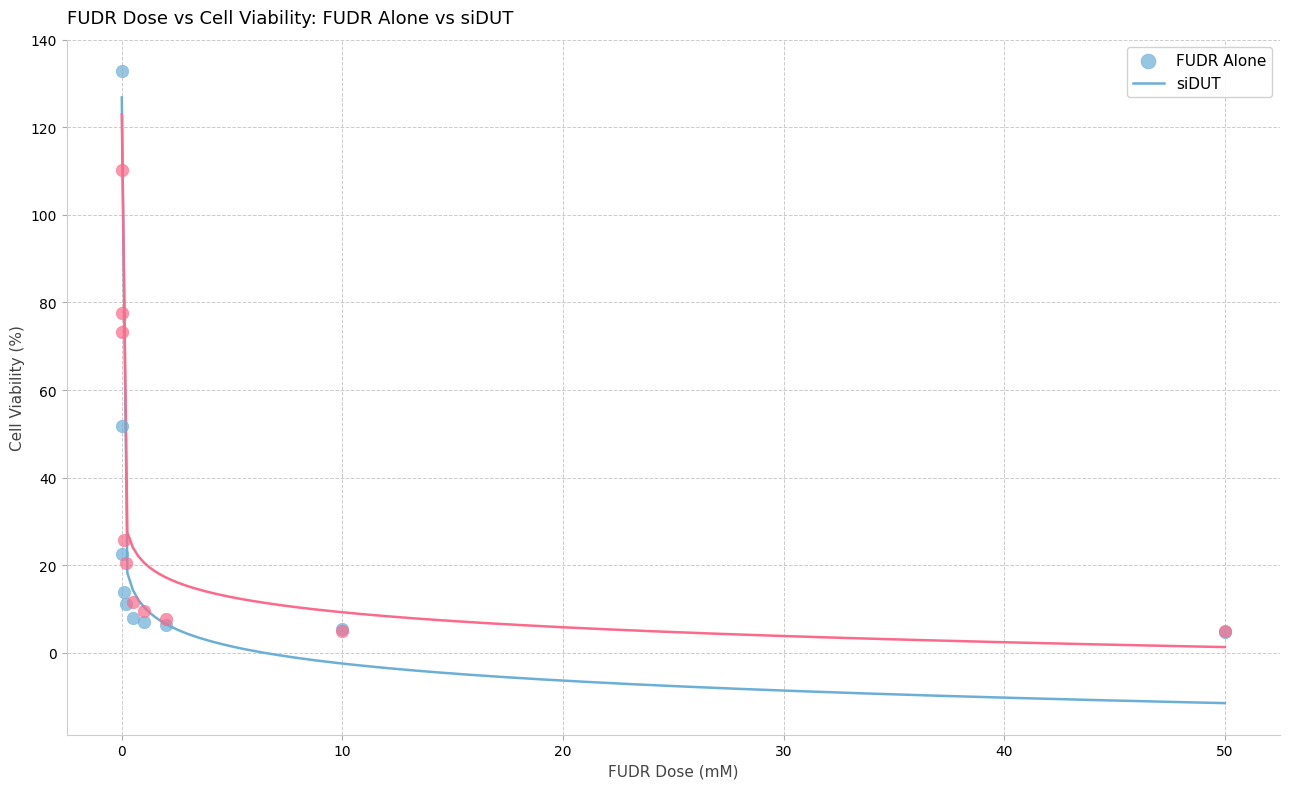

Which series has the largest Y range (max minus min)?

FUDR Alone